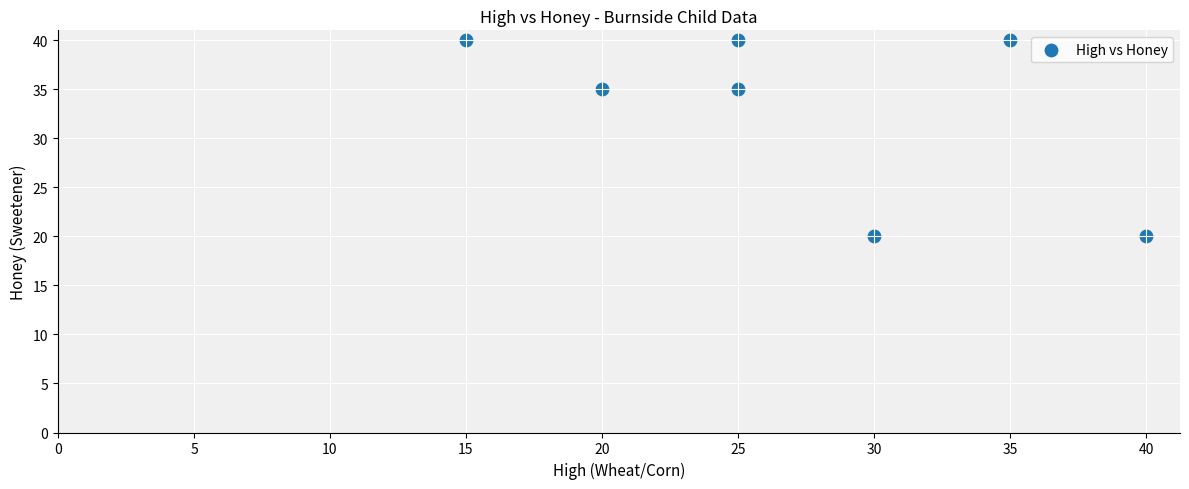

What is the average X value?

27